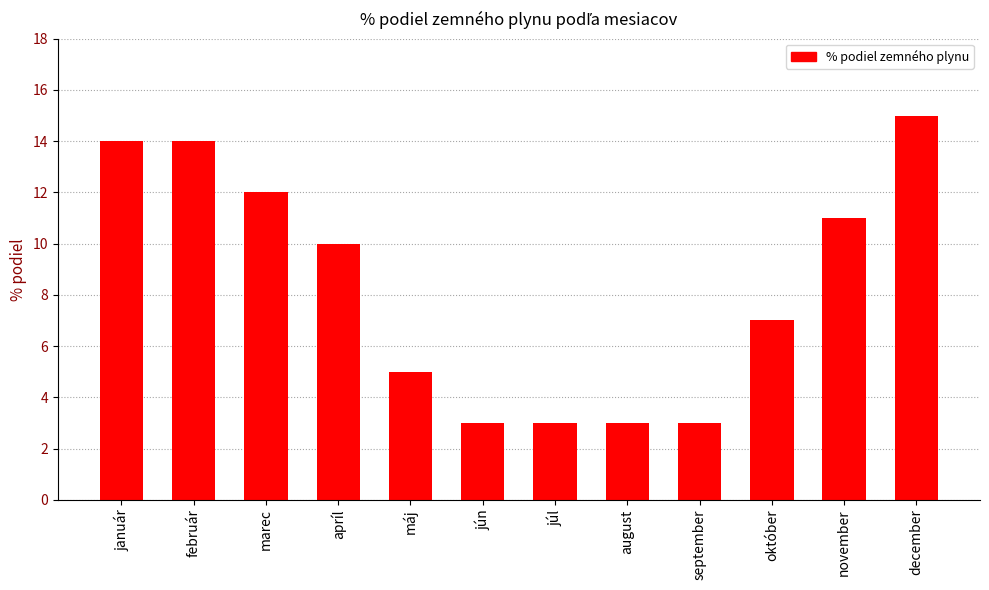

What is the change in value from február to apríl?

-4